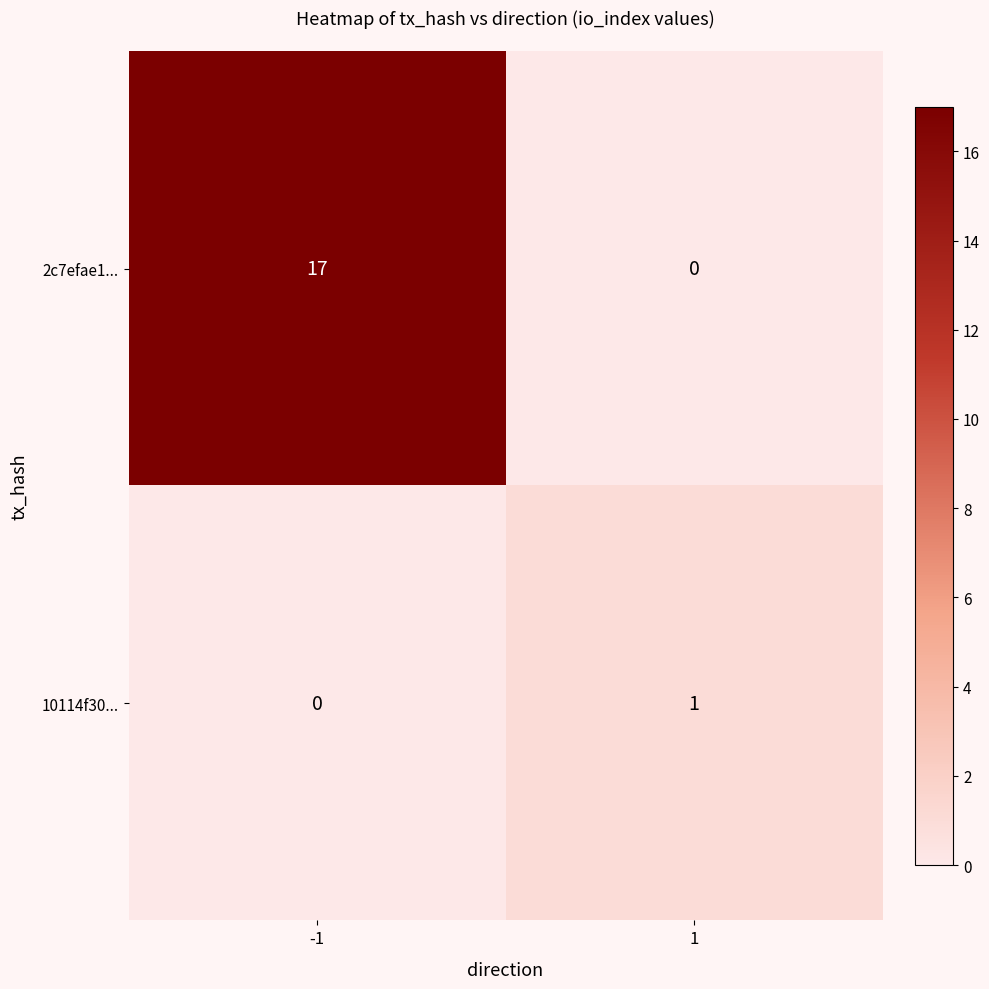

What is the sum of all 2c7efae1... values?

17